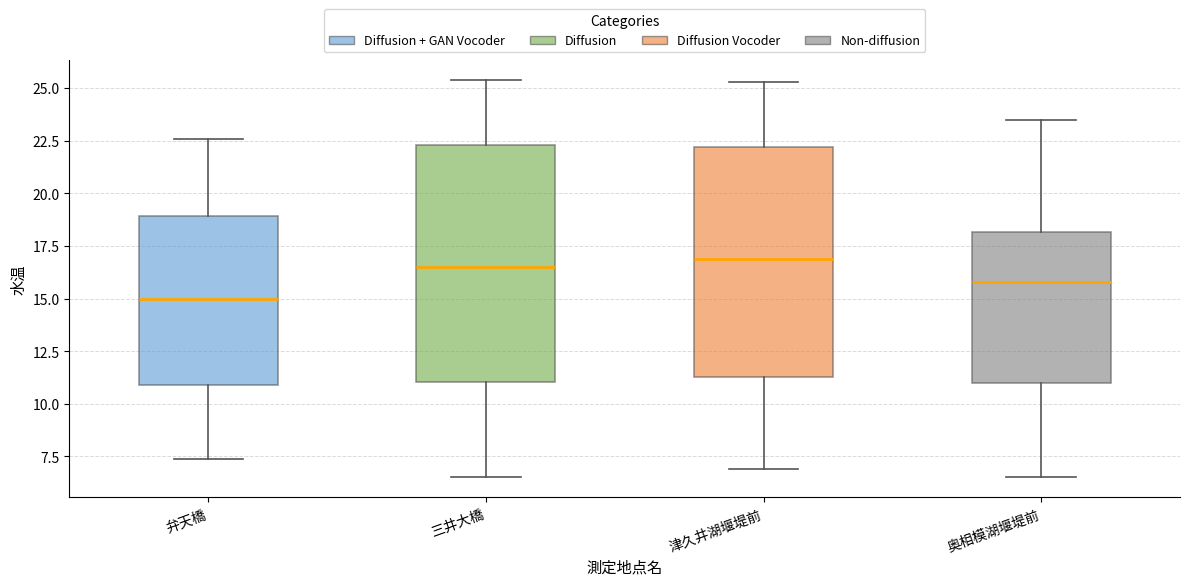

Which box's median line is the lowest?

弁天橋